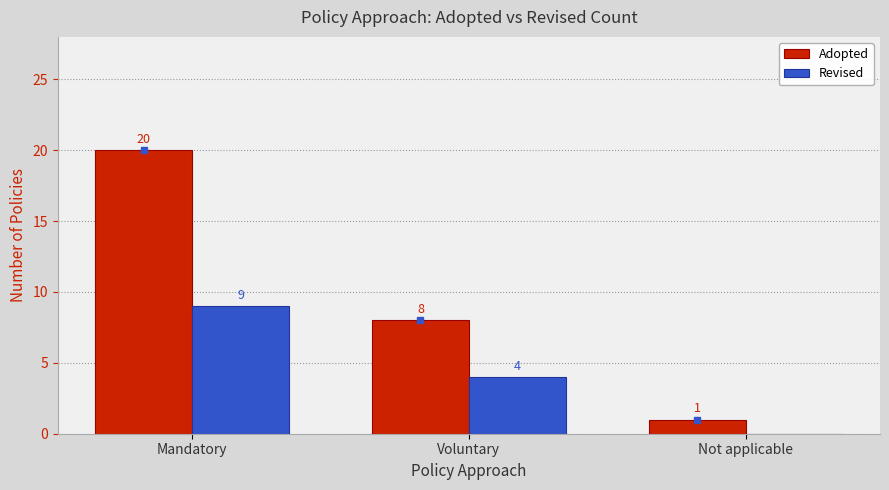

What is the difference between the Revised values at Mandatory and Voluntary?

5